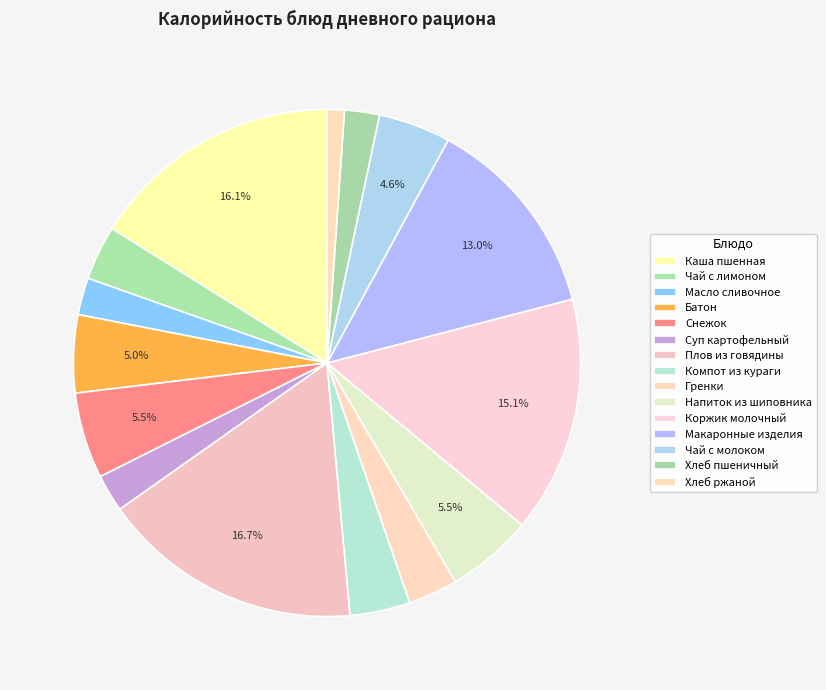

Count the number of slices in the pie.

15